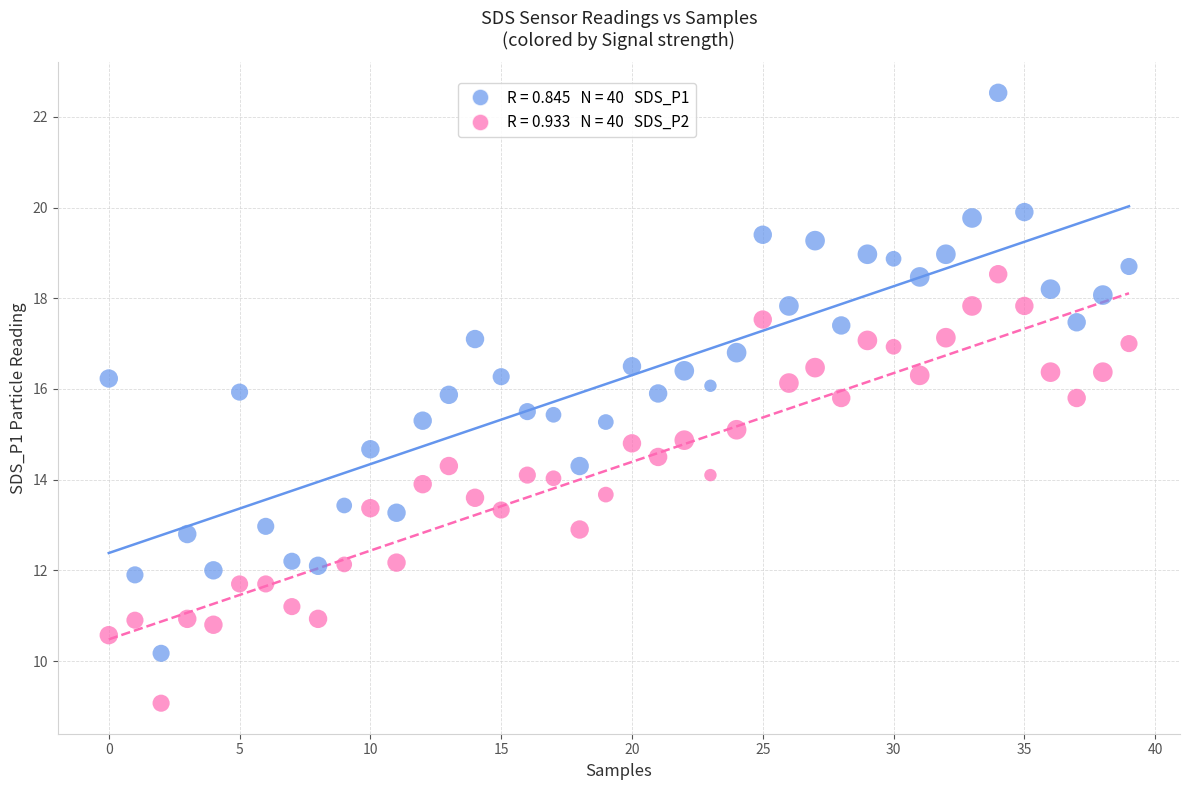

Across all data points, what is the range of Y values (max minus min)?

13.5